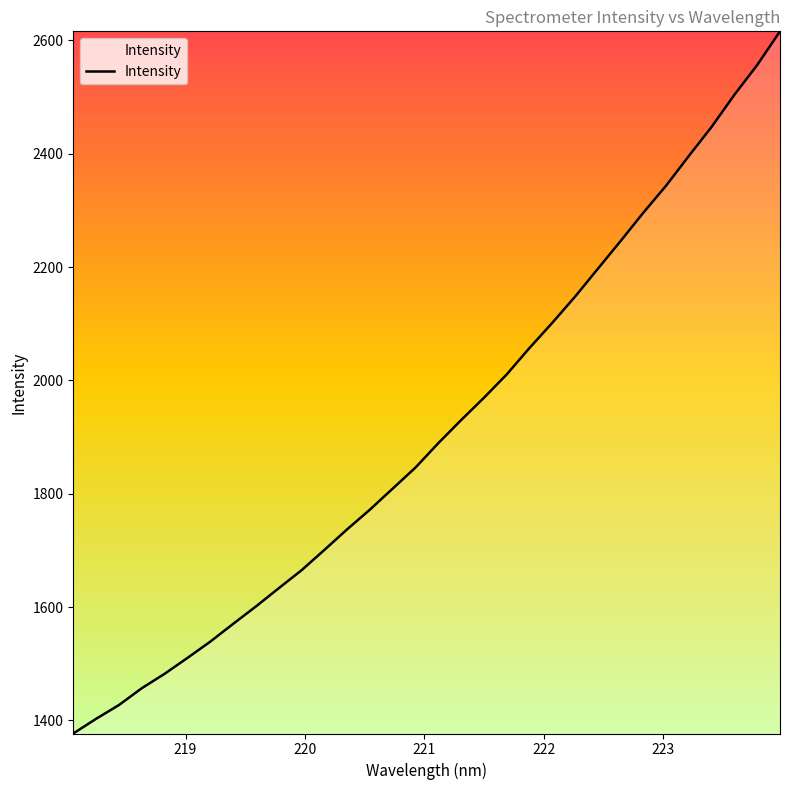

Count the number of data series in this chart.

1